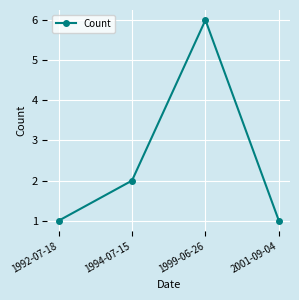

How many lines are shown in the chart?

1